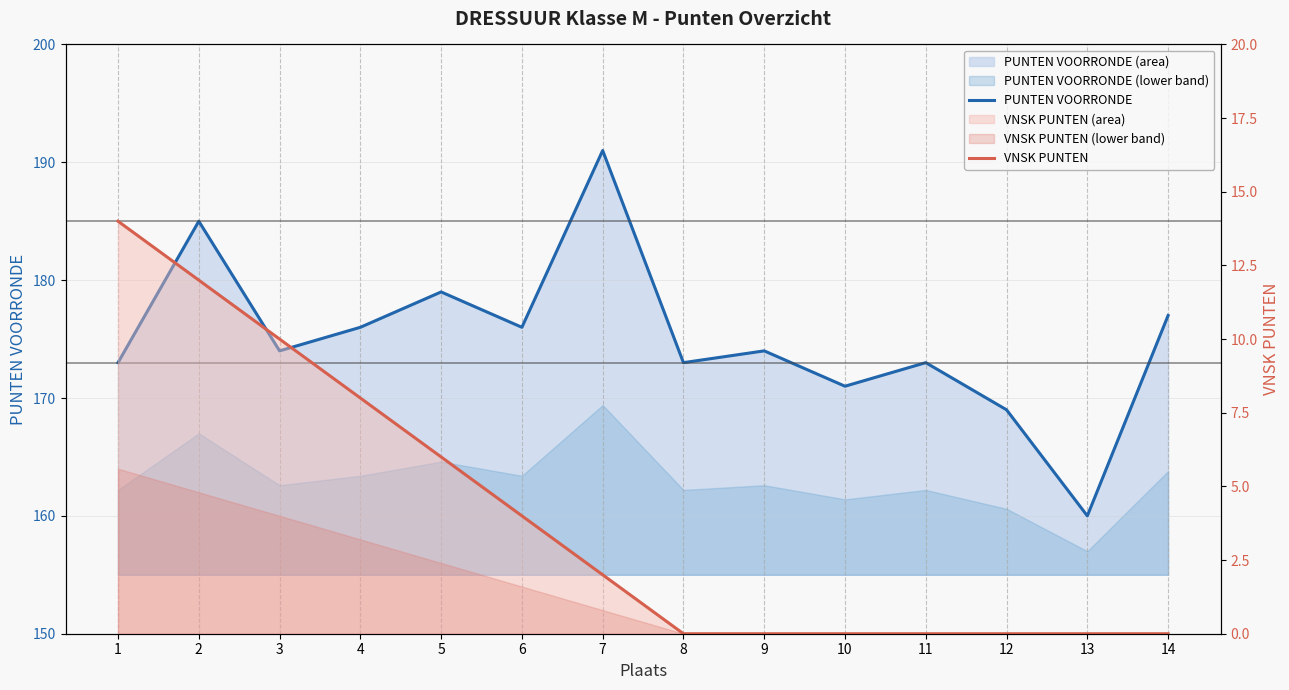

What is the spread (max minus min) of values at 9?

174